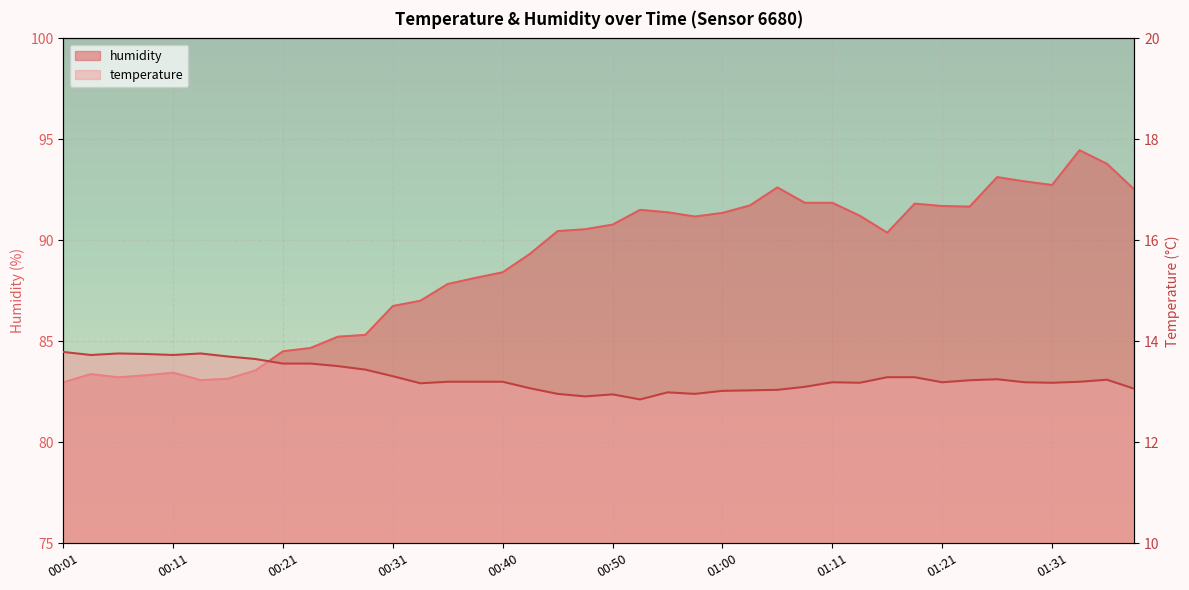

What is the difference between the highest and lowest values at 01:08?

78.8